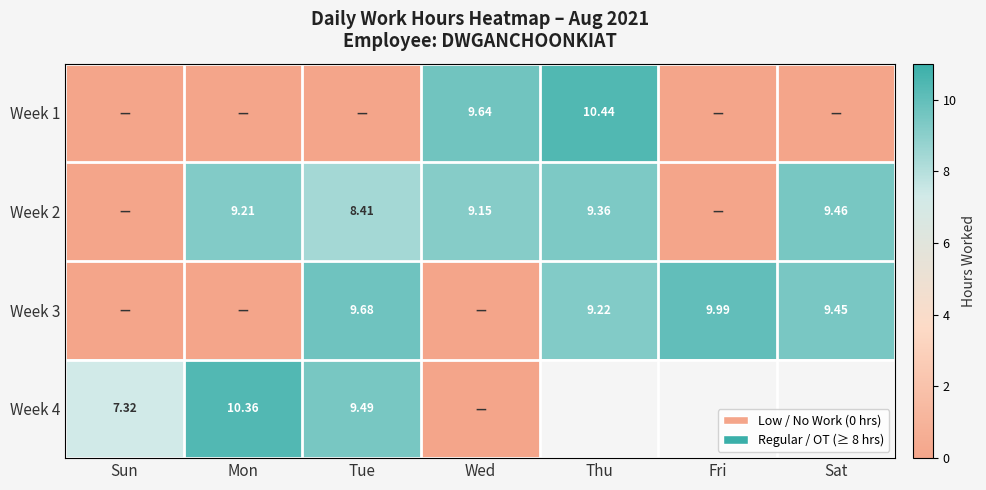

List the series in order of their peak value, lowest first.

Week 2, Week 3, Week 4, Week 1